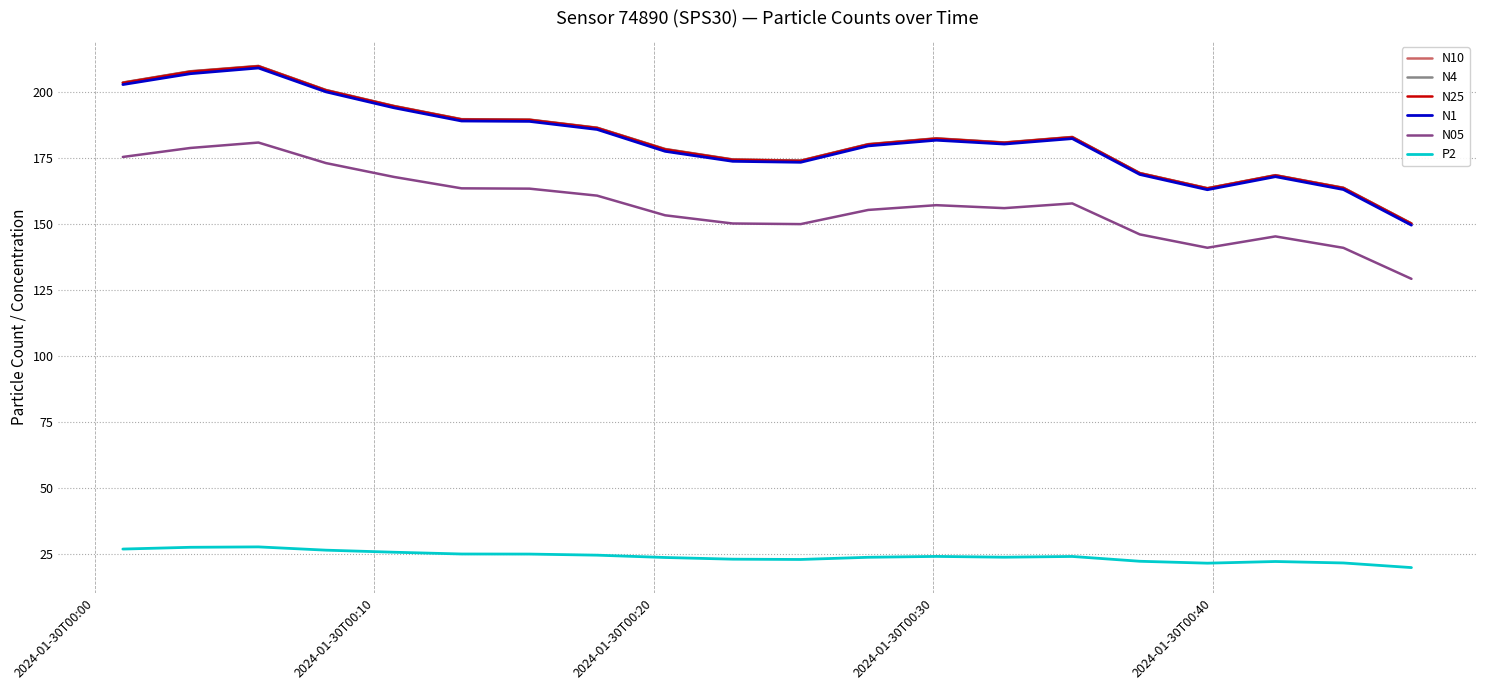

What is the smallest value displayed?

20.0